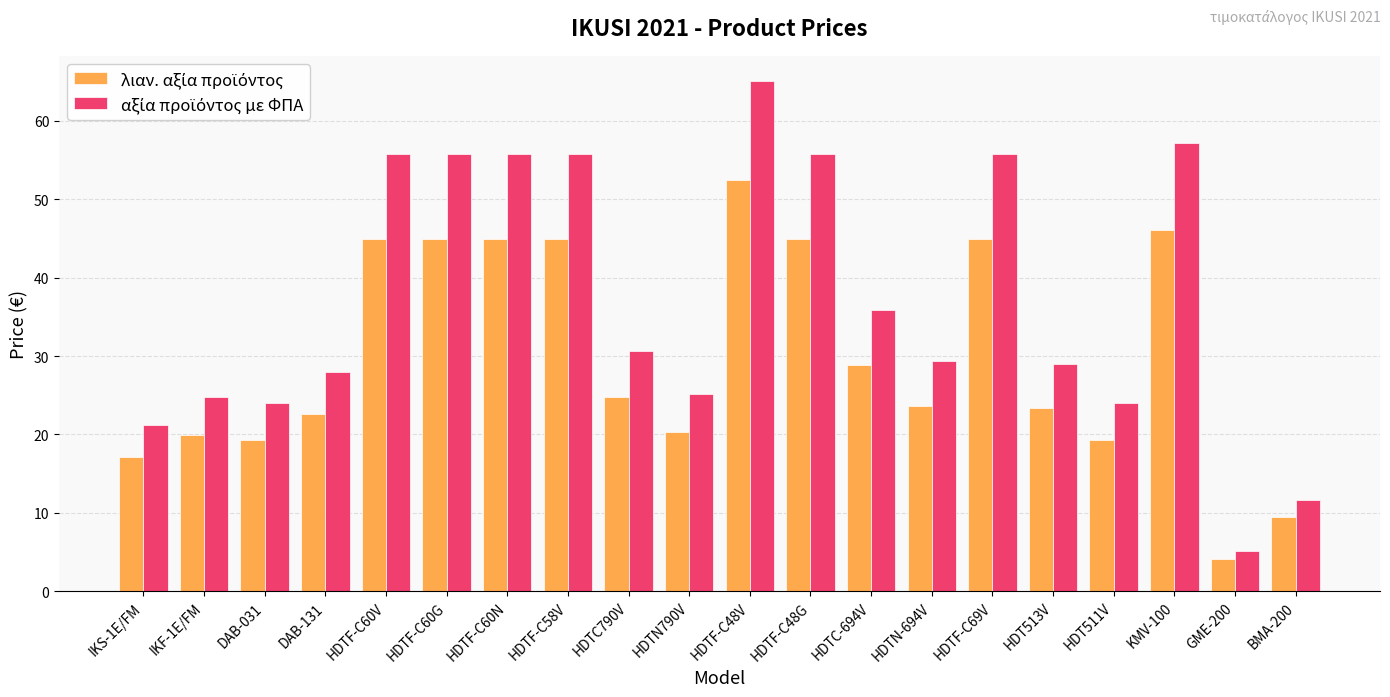

What is the minimum value shown in the chart?

4.1